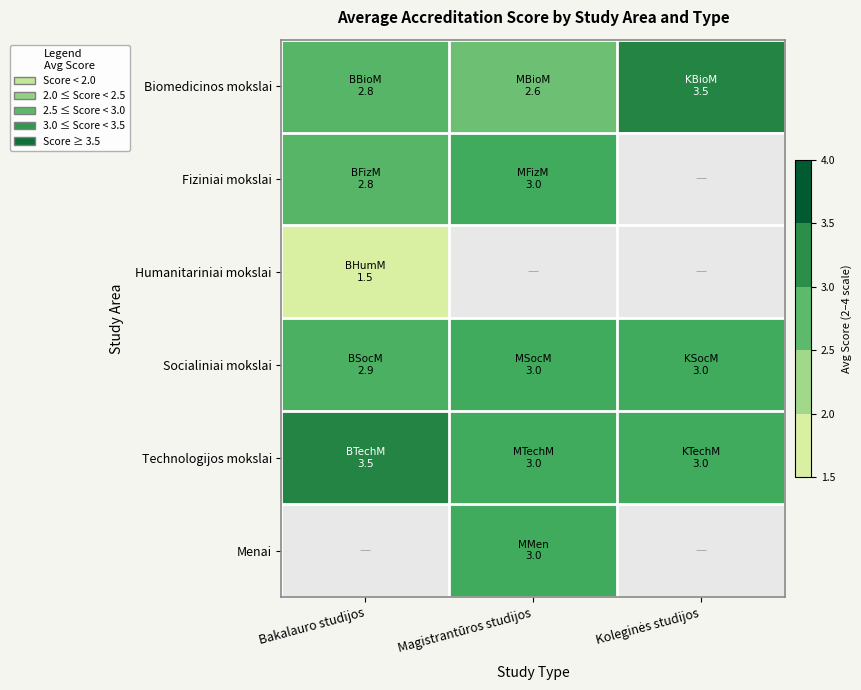

What is the minimum value shown in the chart?

1.5